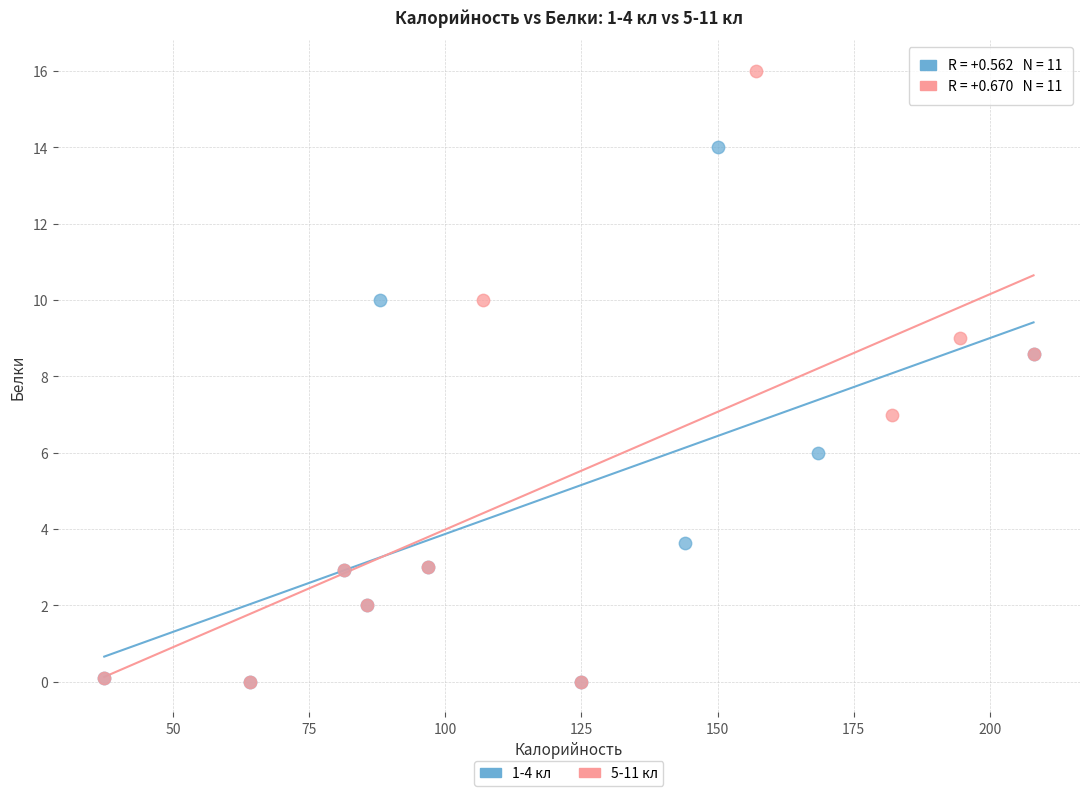

Which series contains the highest Y value?

5-11 кл